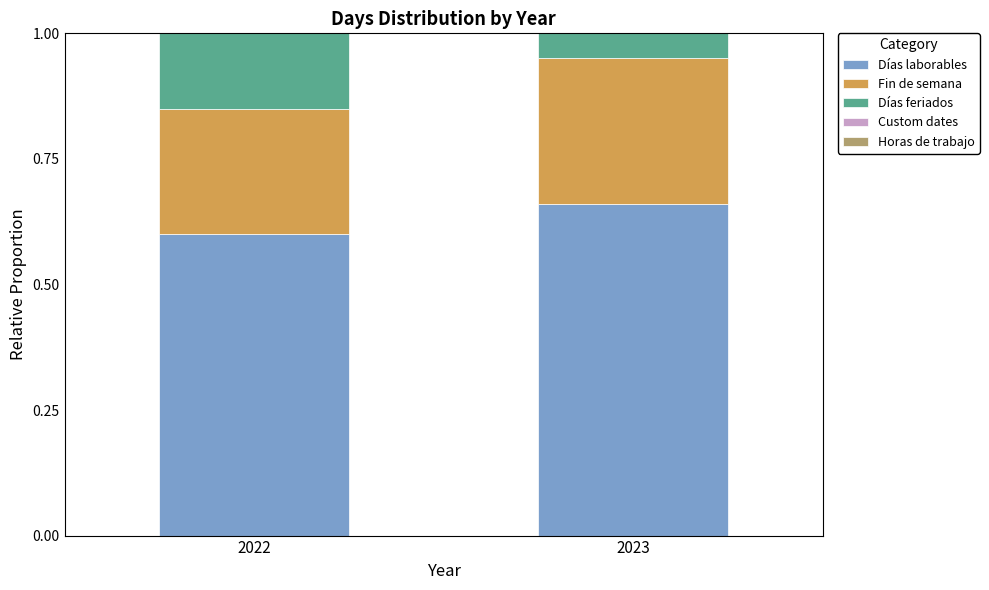

What is the total value across all series at 2023?

1.0